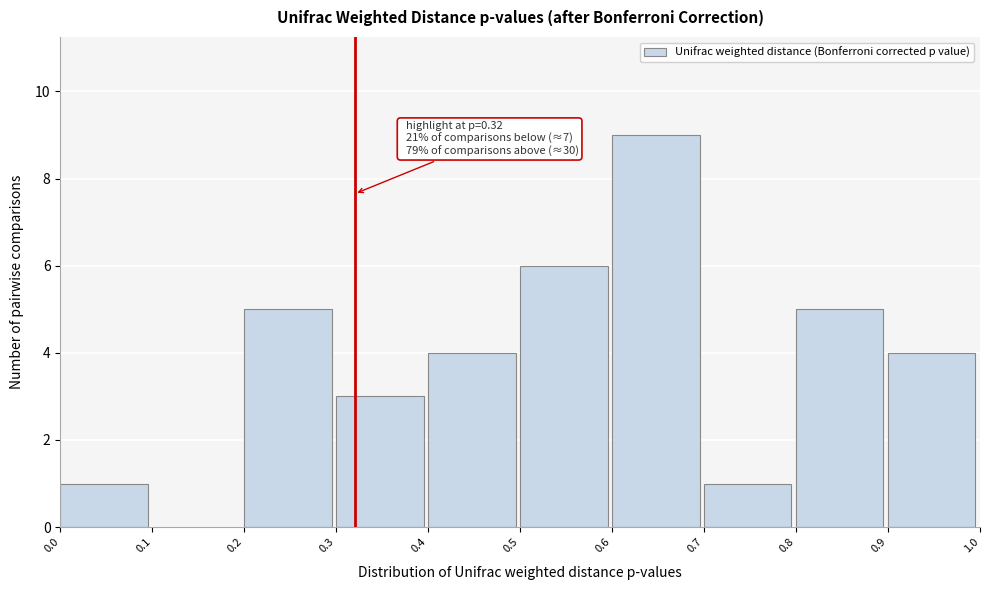

Which range on the x-axis has the tallest bar?

0.6 to 0.7